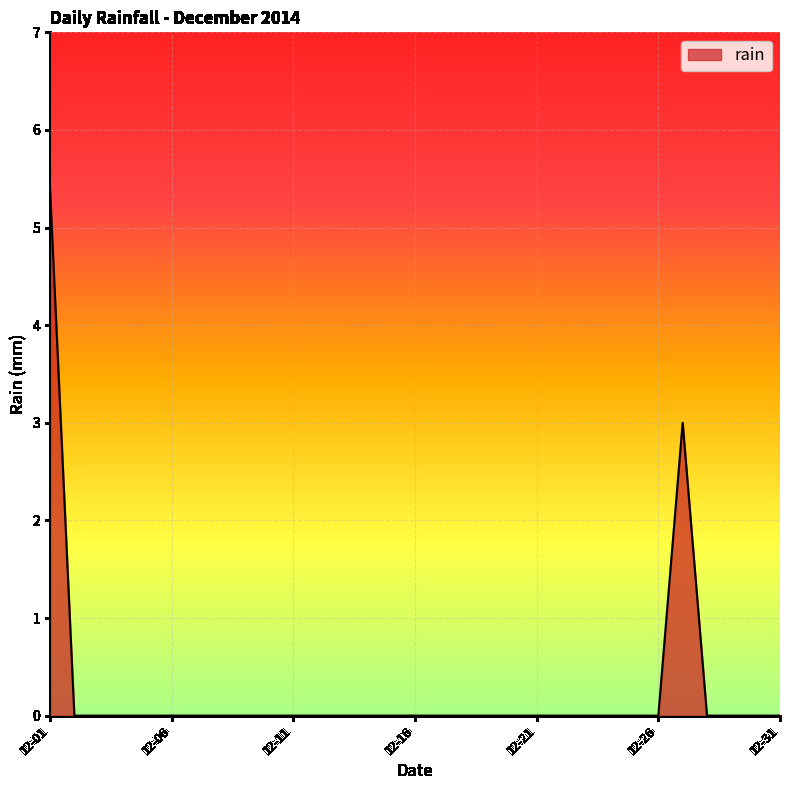

What is the sum of all values?

8.4